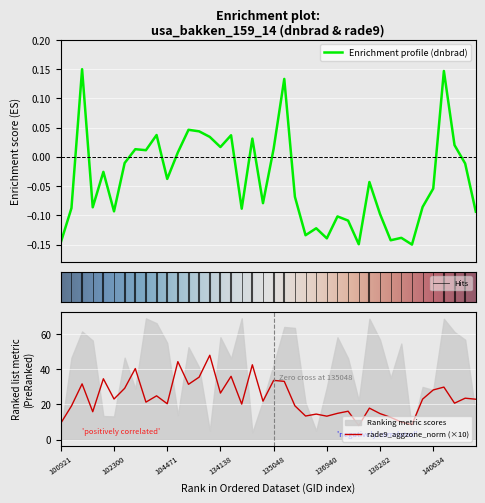

What is the minimum value for rade9_aggzone_norm?

7.9